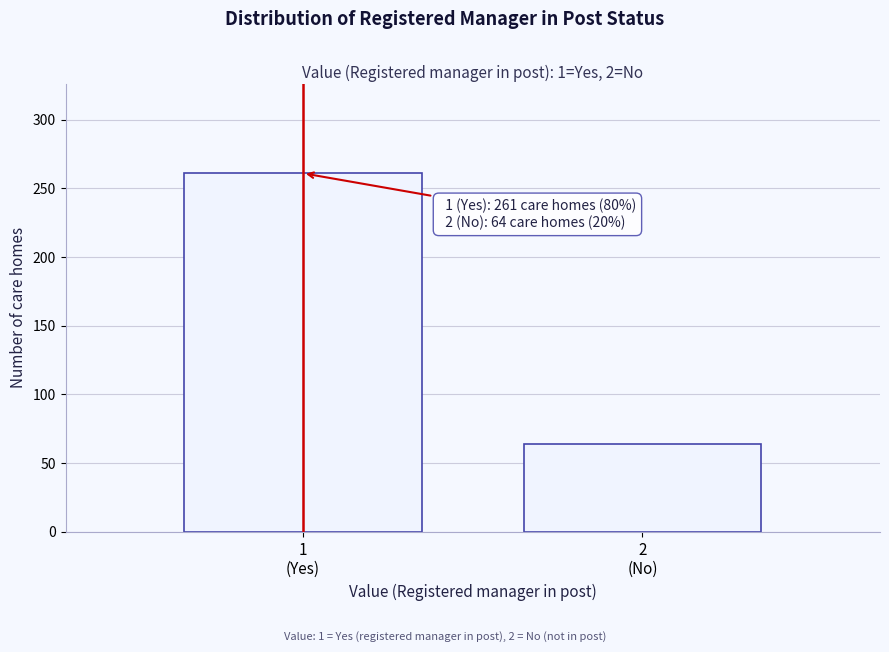

Reading left to right, extract all data points from this chart.

261	64